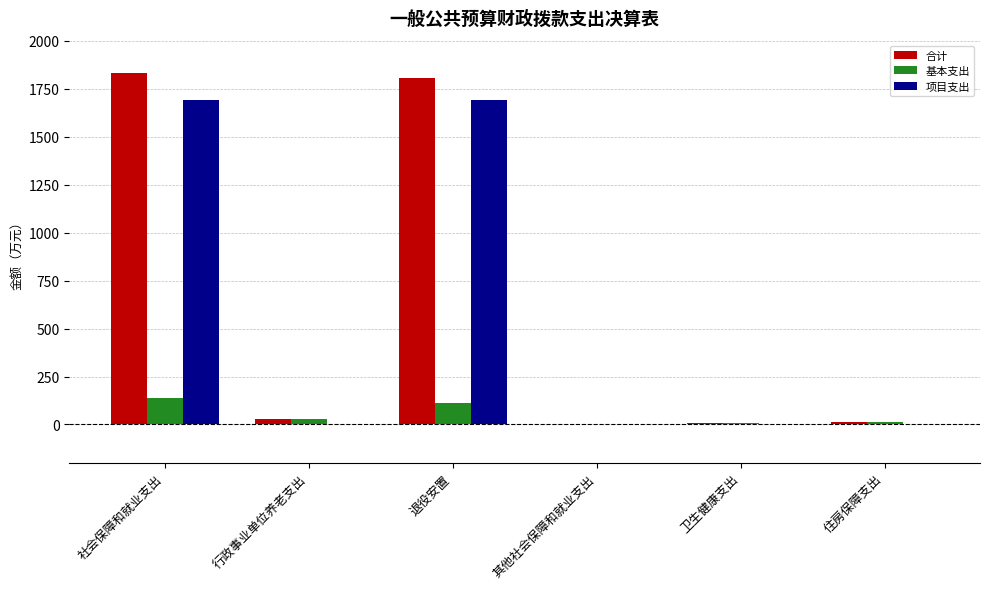

At which category is the sum across all series the highest?

社会保障和就业支出